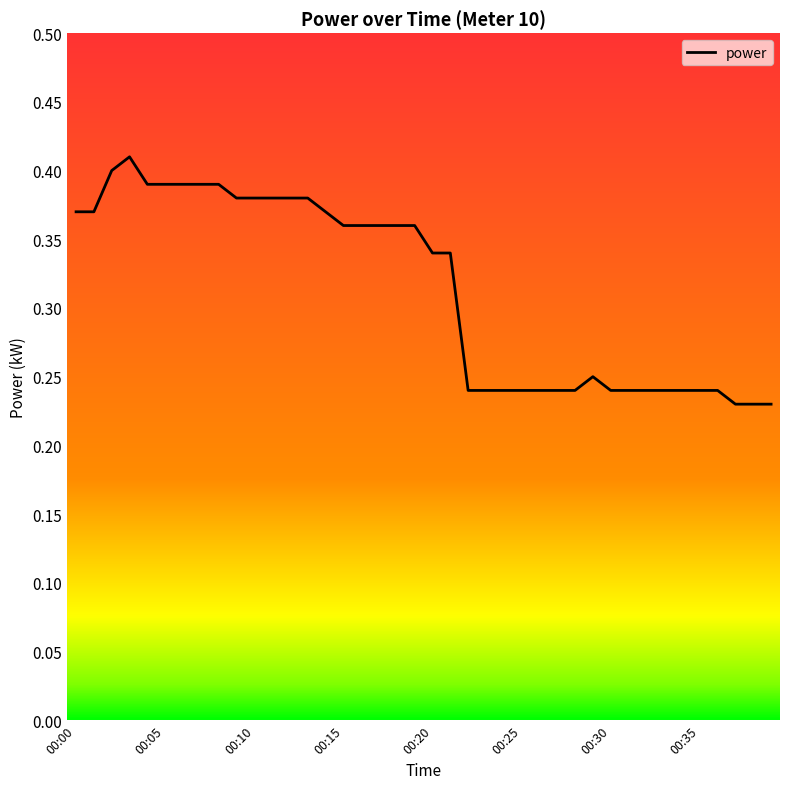

How many lines are shown in the chart?

1